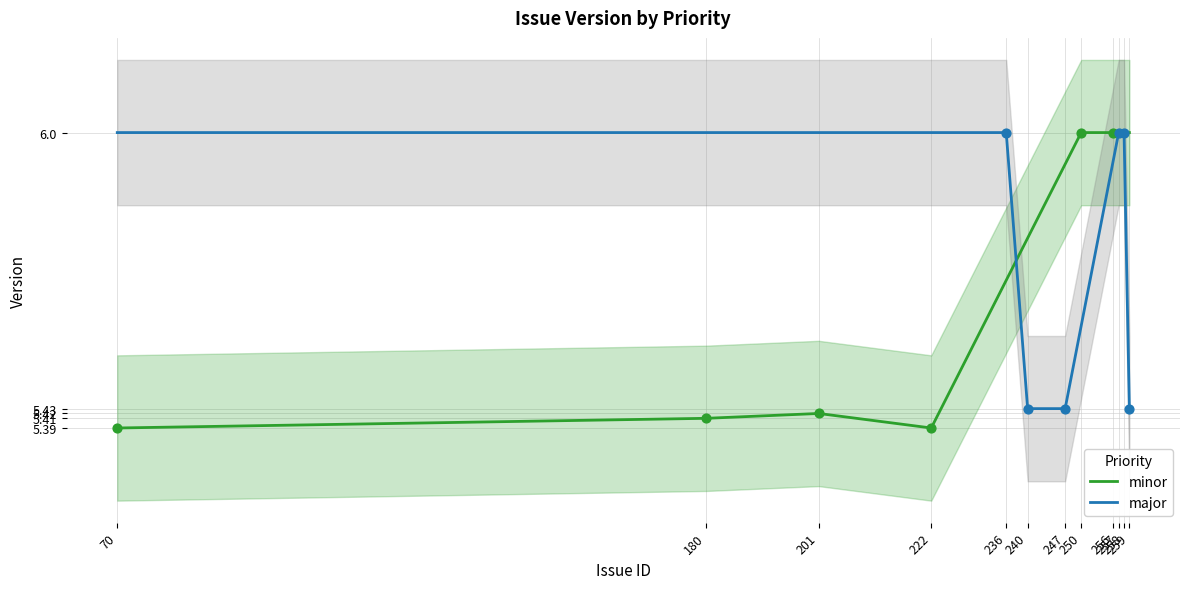

Which series has the largest total across all categories?

major